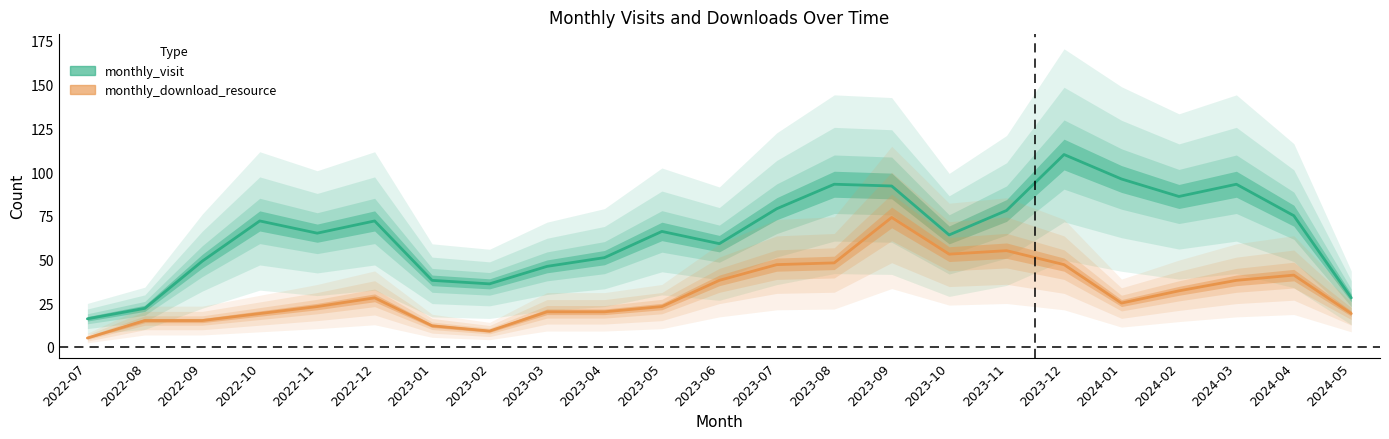

Rank the categories by monthly_visit value from highest to lowest.

2023-12, 2024-01, 2023-08, 2024-03, 2023-09, 2024-02, 2023-07, 2023-11, 2024-04, 2022-10, 2022-12, 2023-05, 2022-11, 2023-10, 2023-06, 2023-04, 2022-09, 2023-03, 2023-01, 2023-02, 2024-05, 2022-08, 2022-07